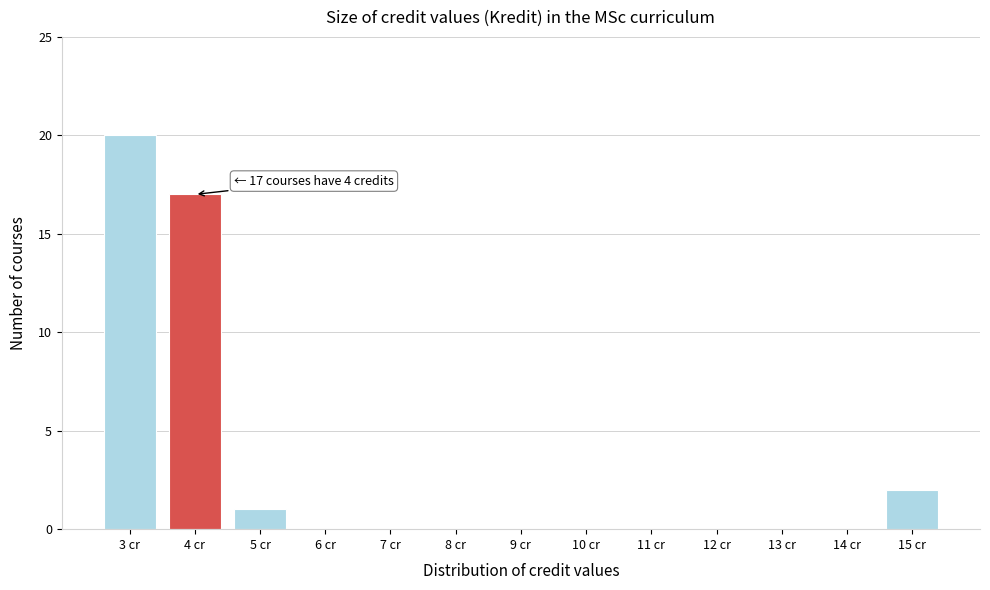

Which range on the x-axis has the tallest bar?

2.5 to 3.5